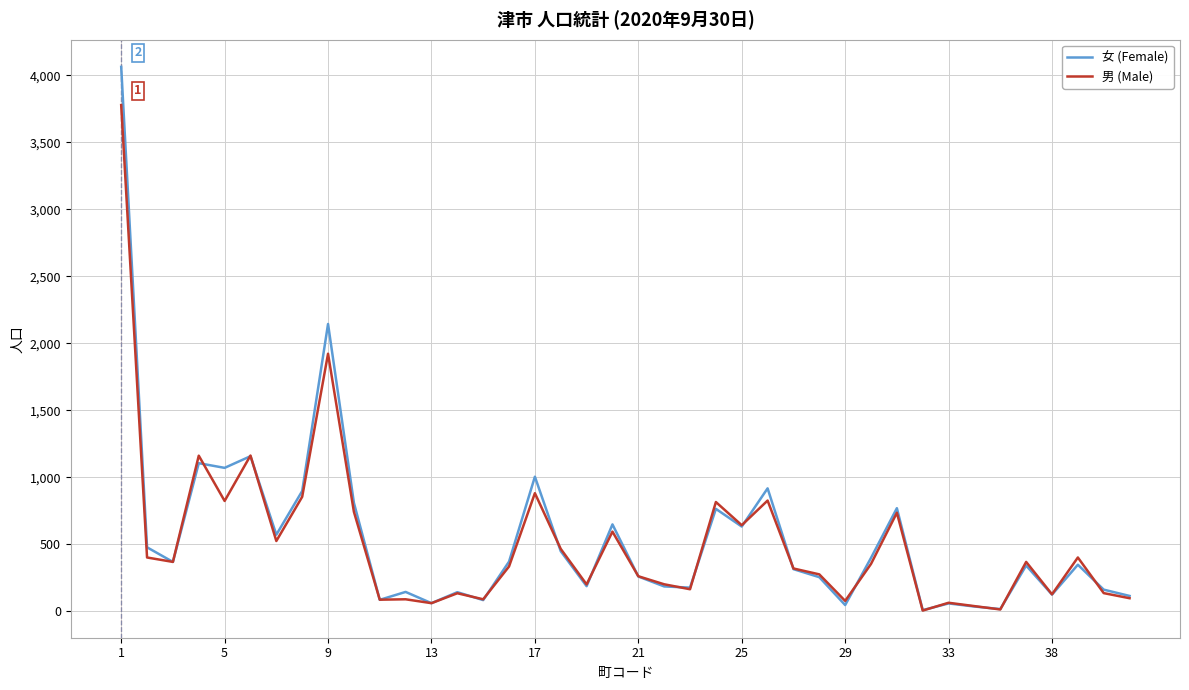

At how many categories does at least one series exceed 2712?

1